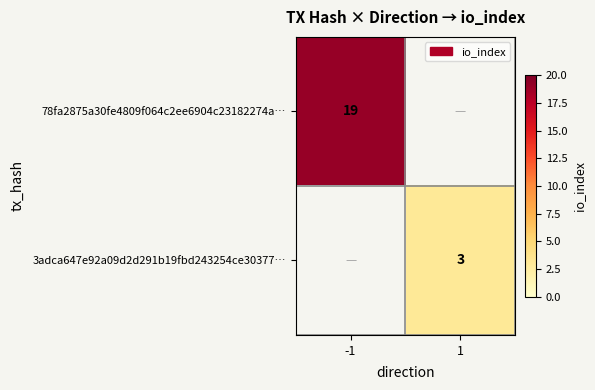

Which category has the lowest value across all series?

1